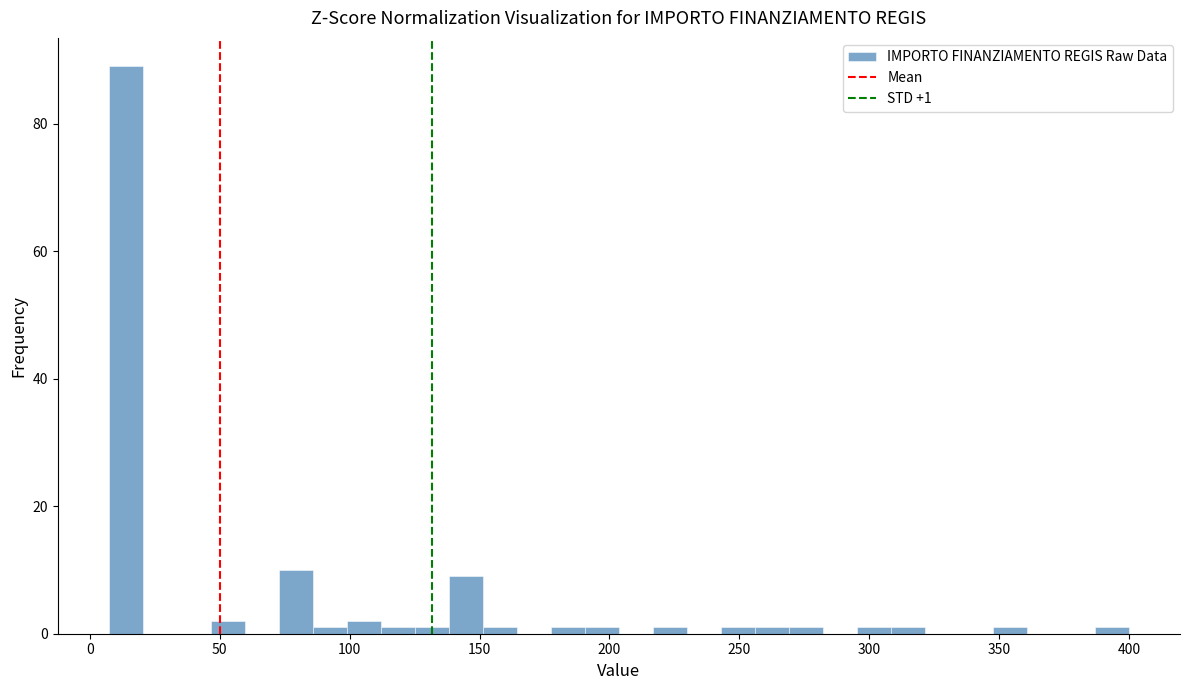

Read against the x-axis, roughly where is the centre of the tallest bar?

15